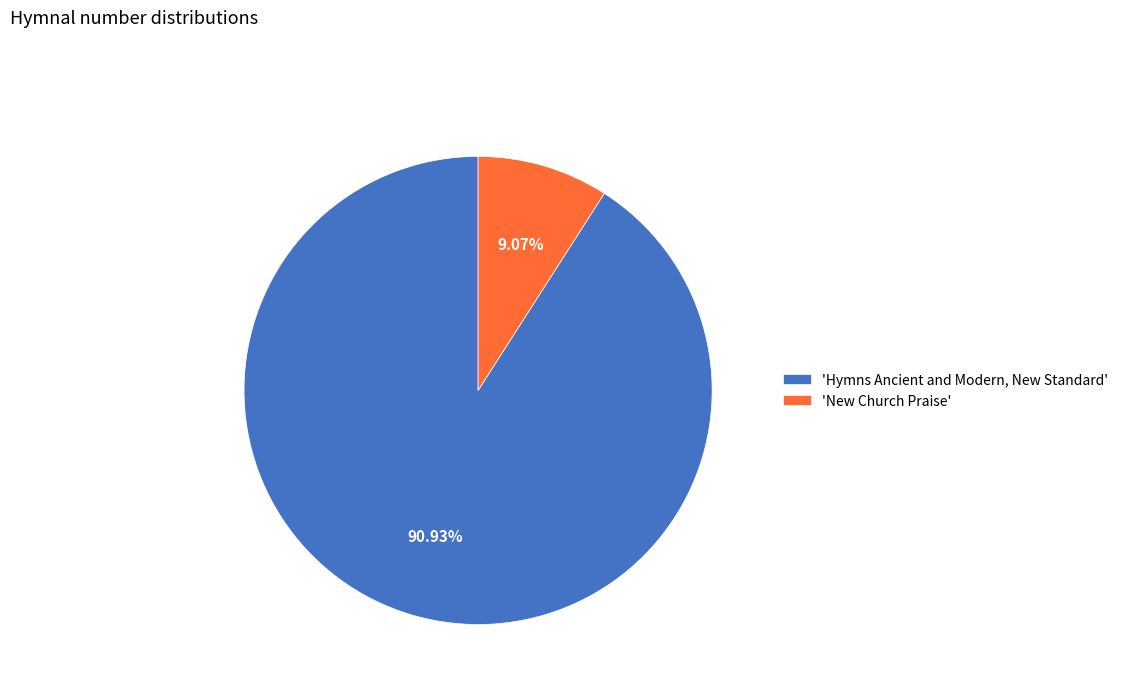

Between 'New Church Praise' and 'Hymns Ancient and Modern, New Standard', which is larger?

'Hymns Ancient and Modern, New Standard'